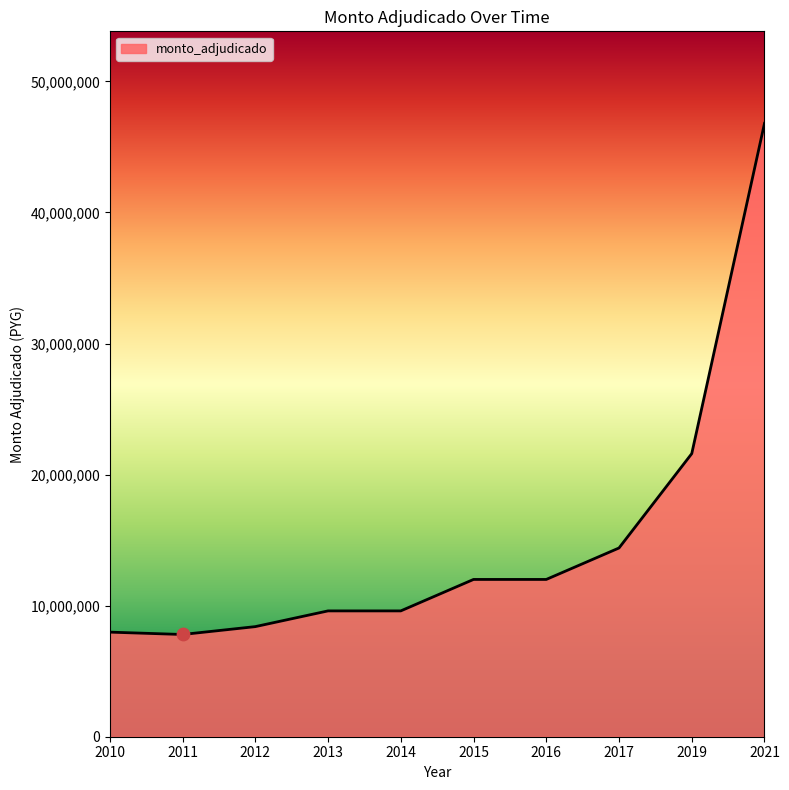

What is the ratio of the value at 2017 to the value at 2011?

1.8